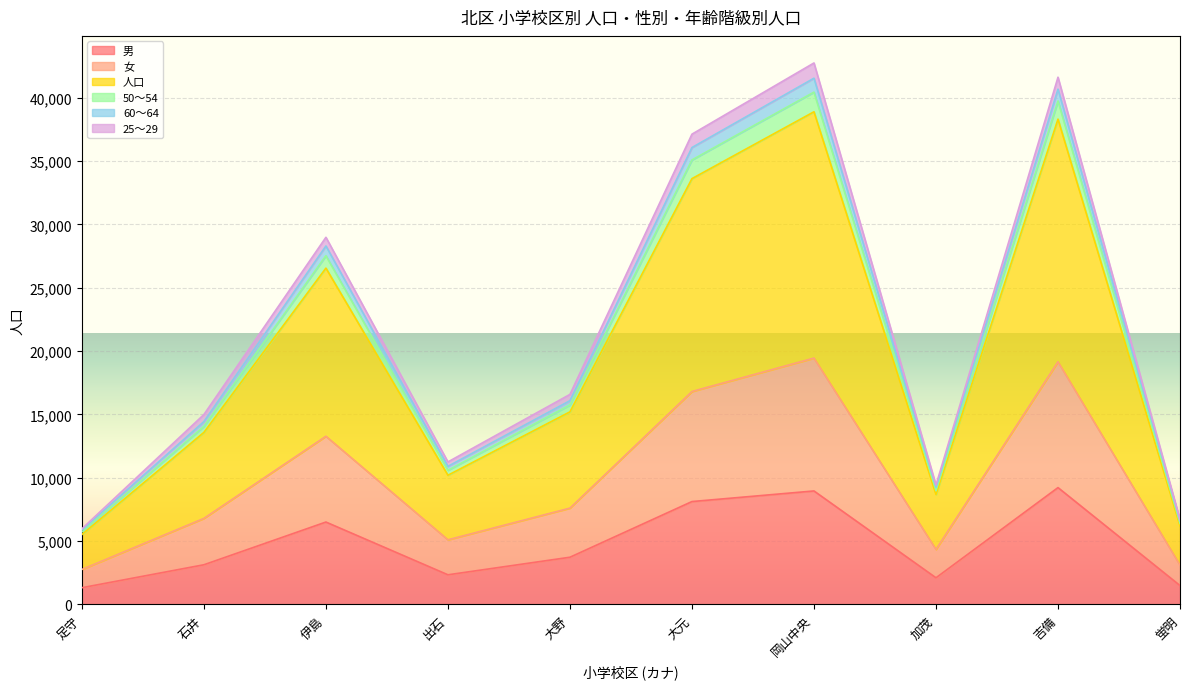

Which category has the lowest value in the 60～64 series?

足守